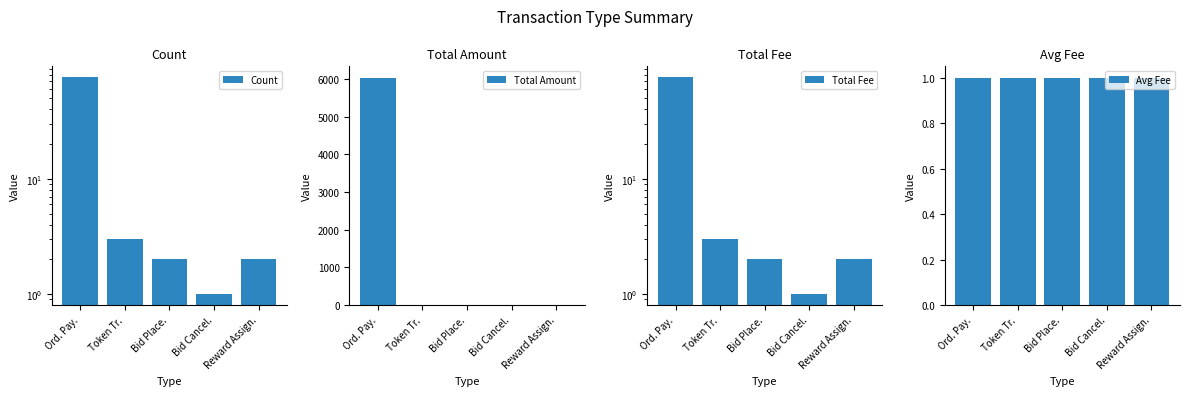

How many categories are shown in the chart?

5